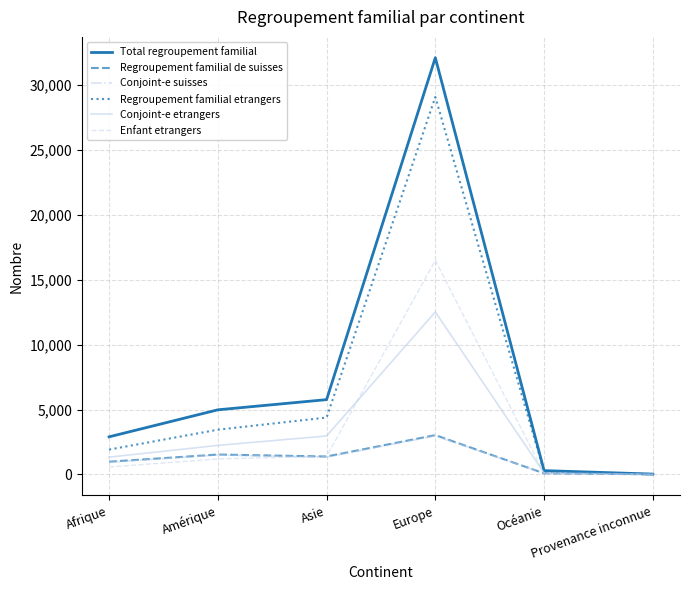

At which category does the chart reach its peak across all series?

Europe